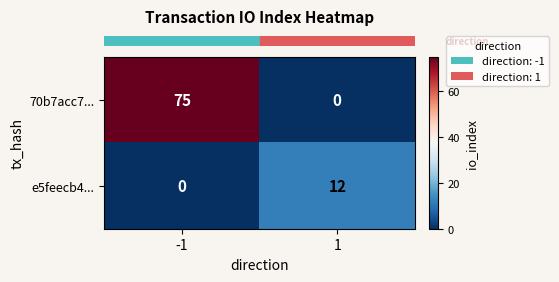

At which category is the sum across all series the highest?

-1